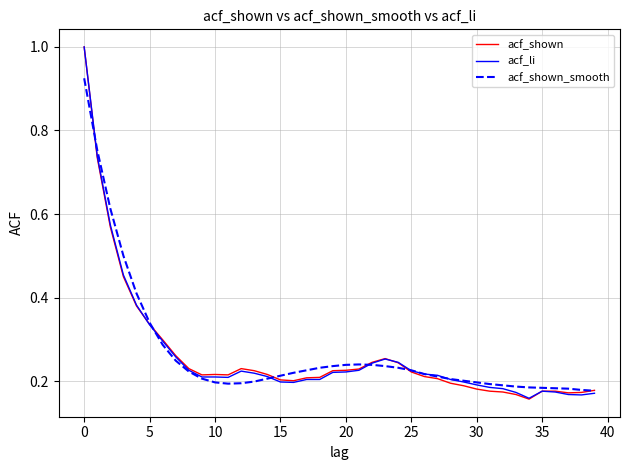

What is the greatest value displayed?

1.0